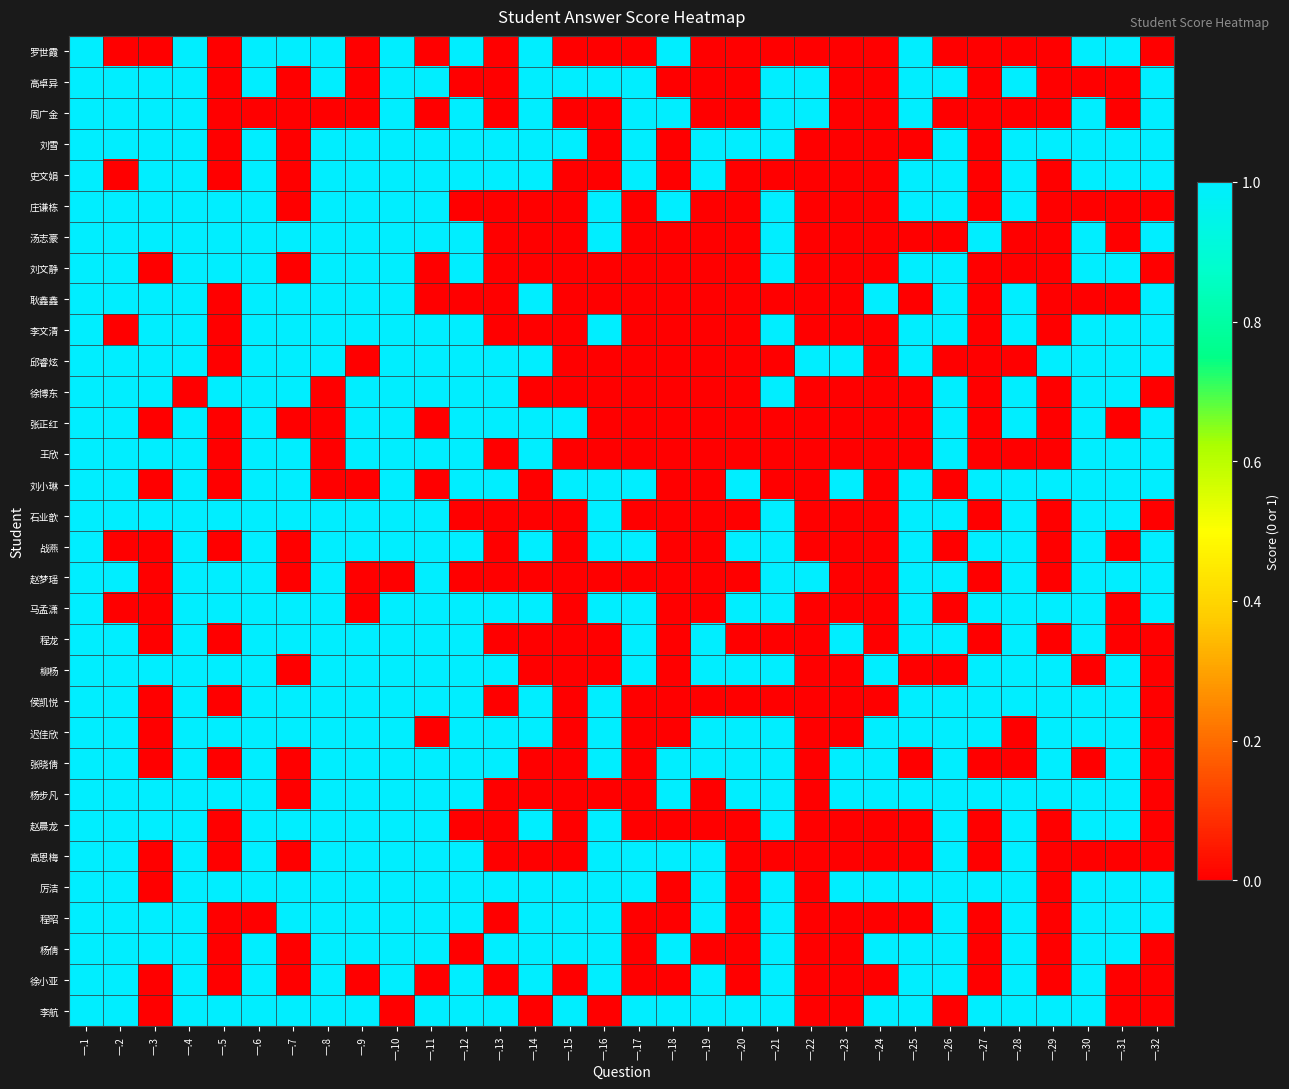

Count the number of categories in the chart.

32